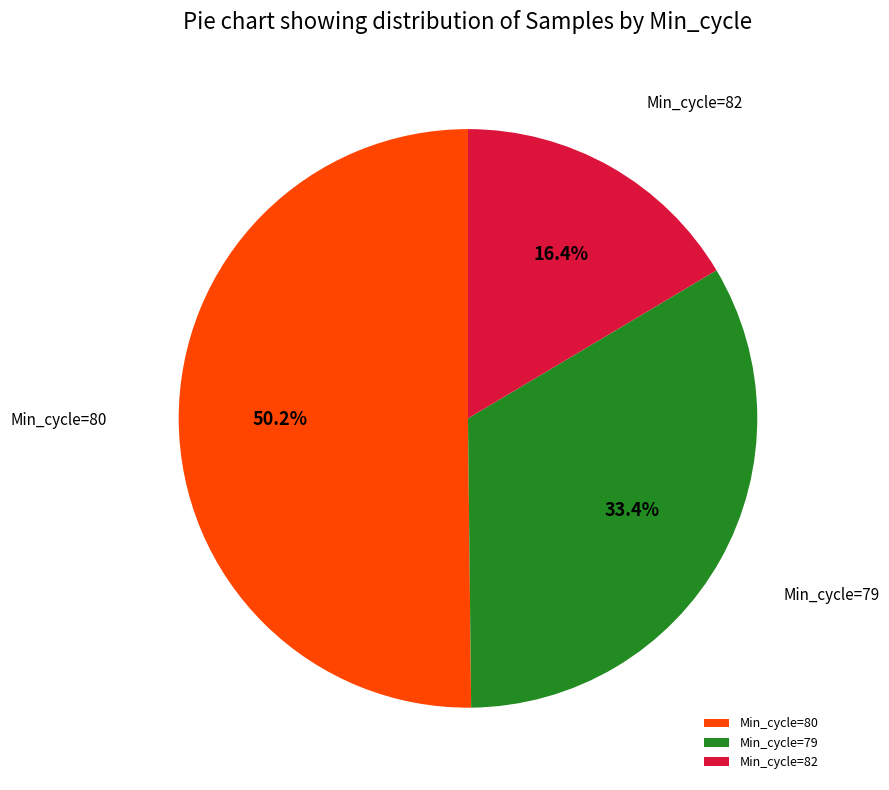

Which slice is the smallest?

Min_cycle=82